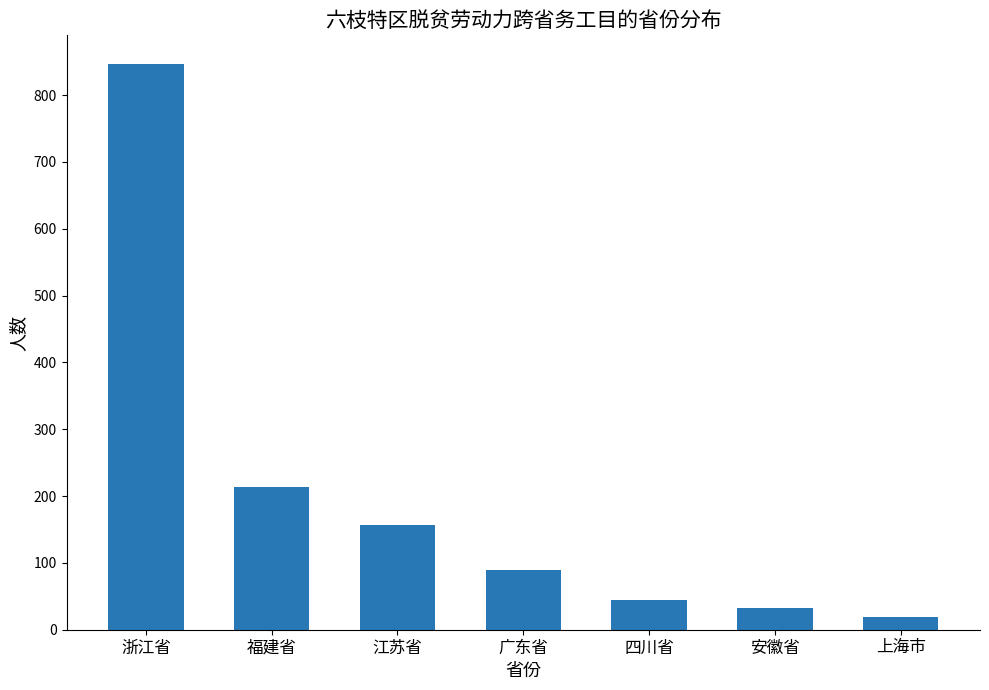

Reading left to right, transcribe all the data shown in this chart.

浙江省=847	福建省=213	江苏省=156	广东省=89	四川省=45	安徽省=32	上海市=19